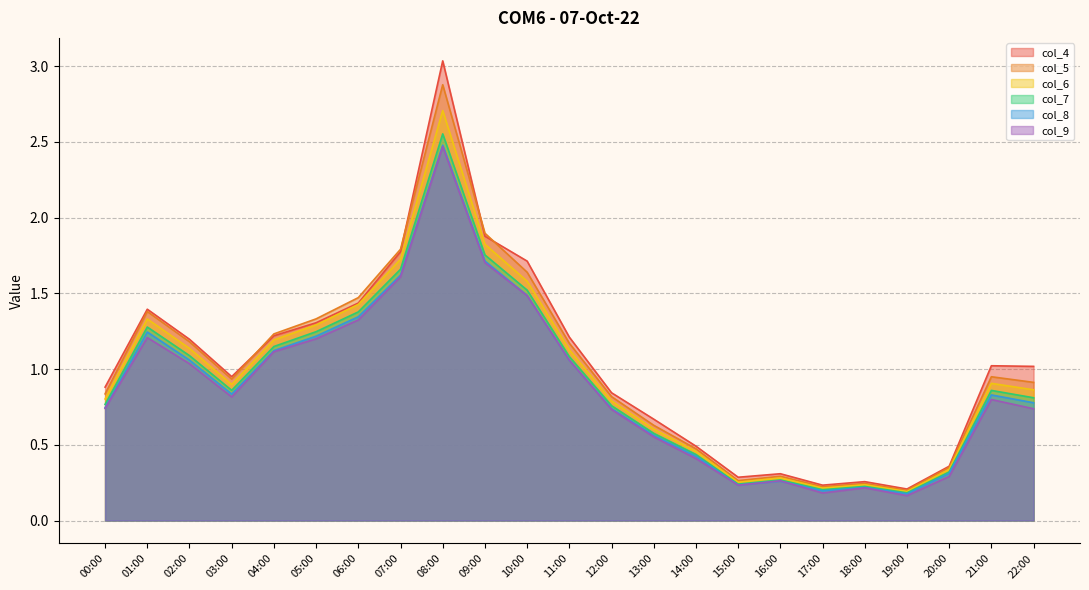

What is the difference between the maximum and minimum values in the col_4 series?

2.8